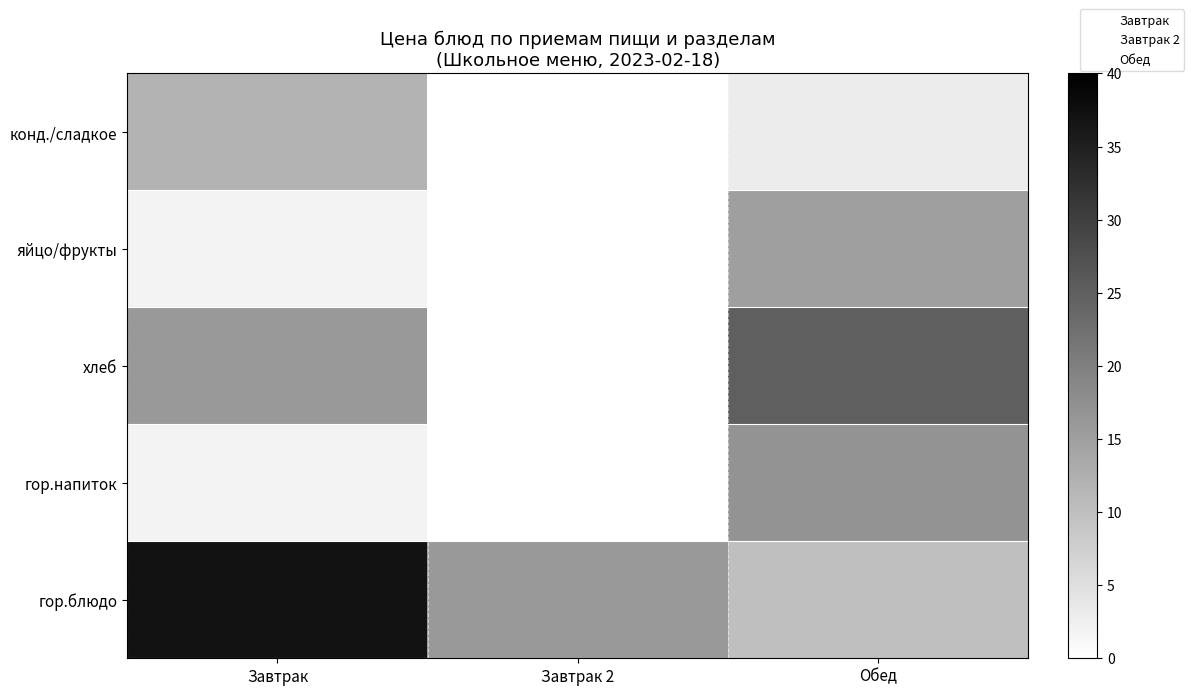

At which label is Завтрак closest to 19?

хлеб